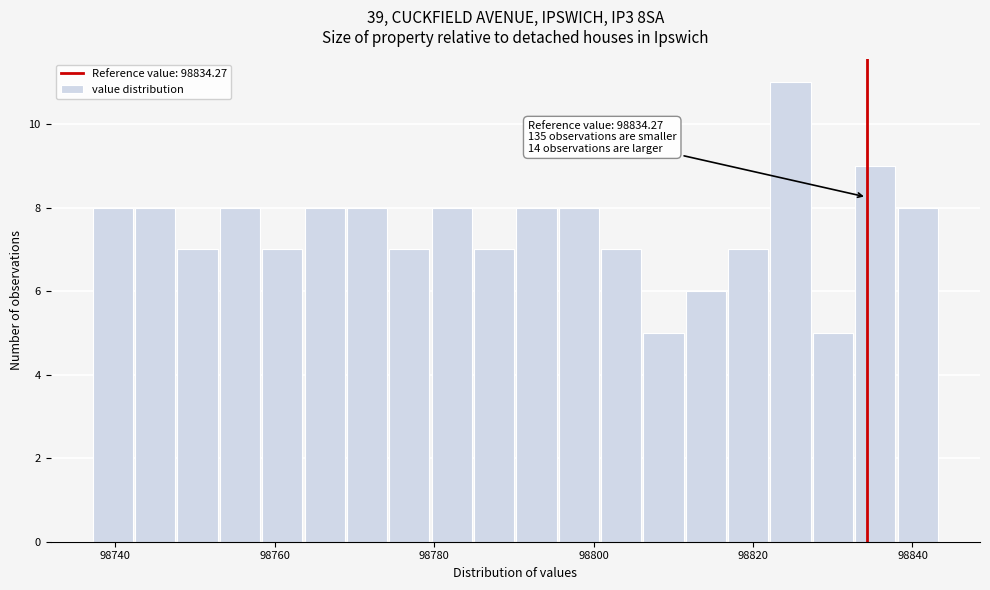

Read against the x-axis, roughly where is the centre of the tallest bar?

98824